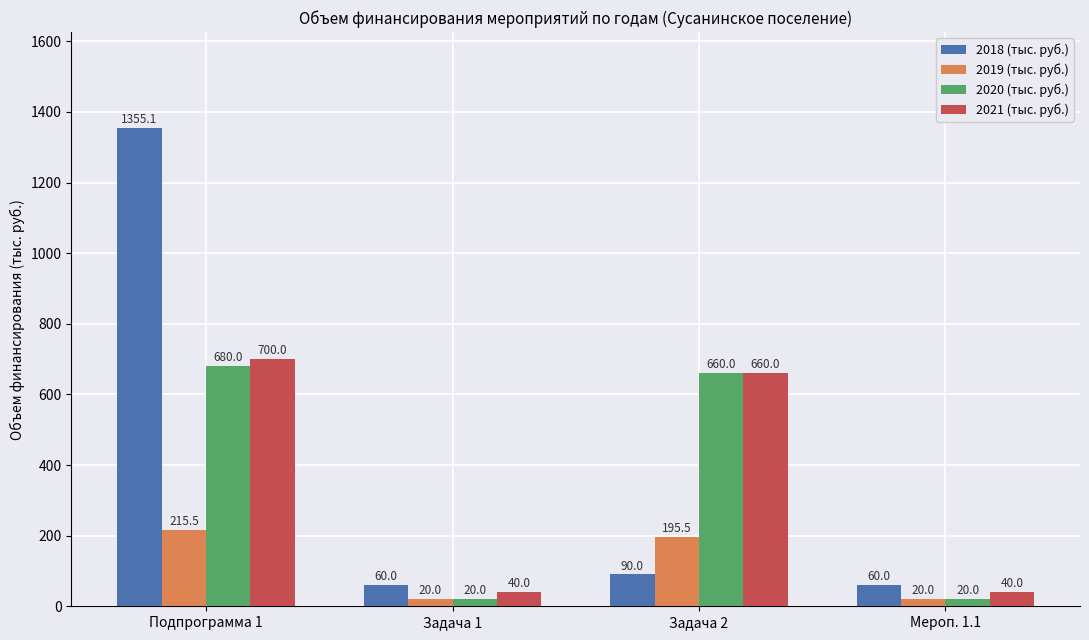

Which label corresponds to the largest value in the chart?

Подпрограмма 1